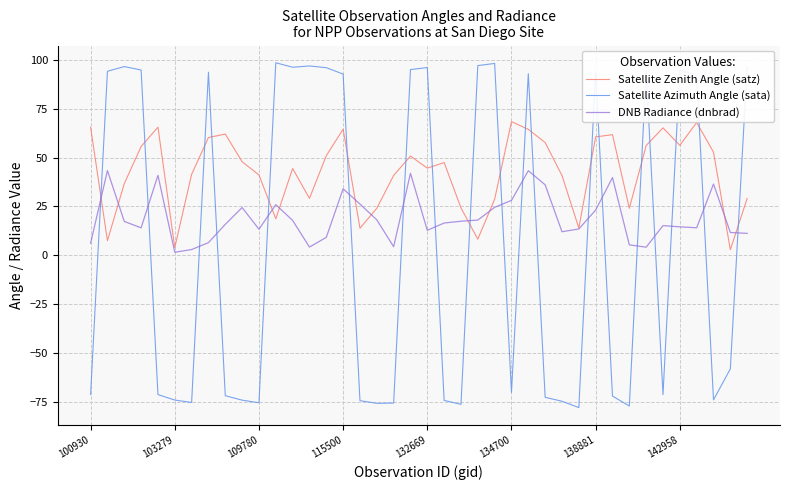

After their last crossing, which series has the higher values: Satellite Zenith Angle (satz) or Satellite Azimuth Angle (sata)?

Satellite Azimuth Angle (sata)